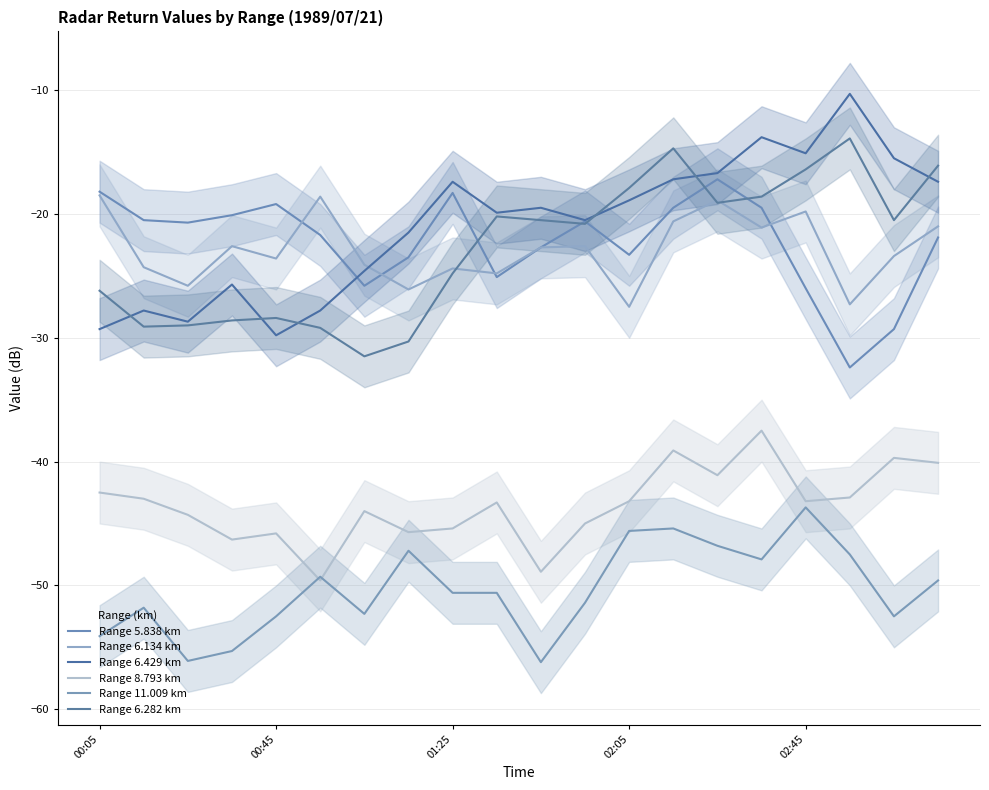

How many values in the Range 8.793 km series are below -43?

12